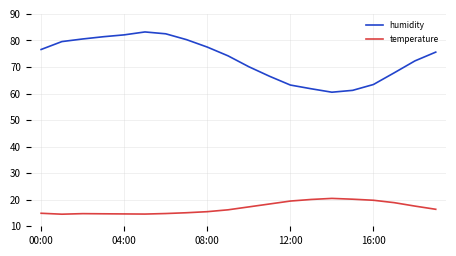

How many values in the humidity series are below 75?

10